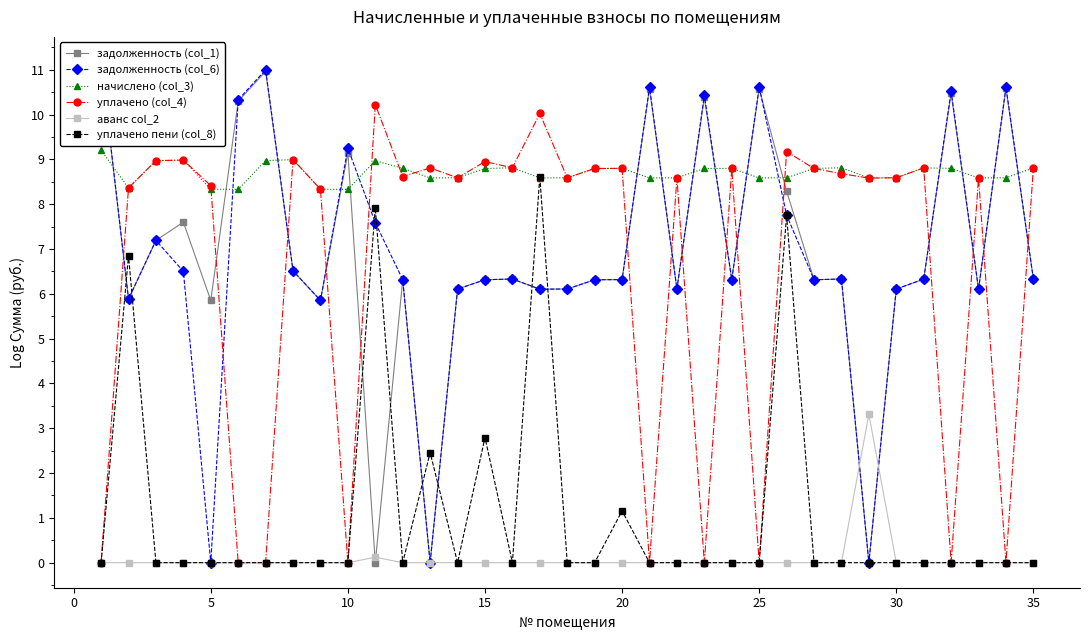

True or false: задолженность (col_6) and начислено (col_3) intersect in this chart.

True